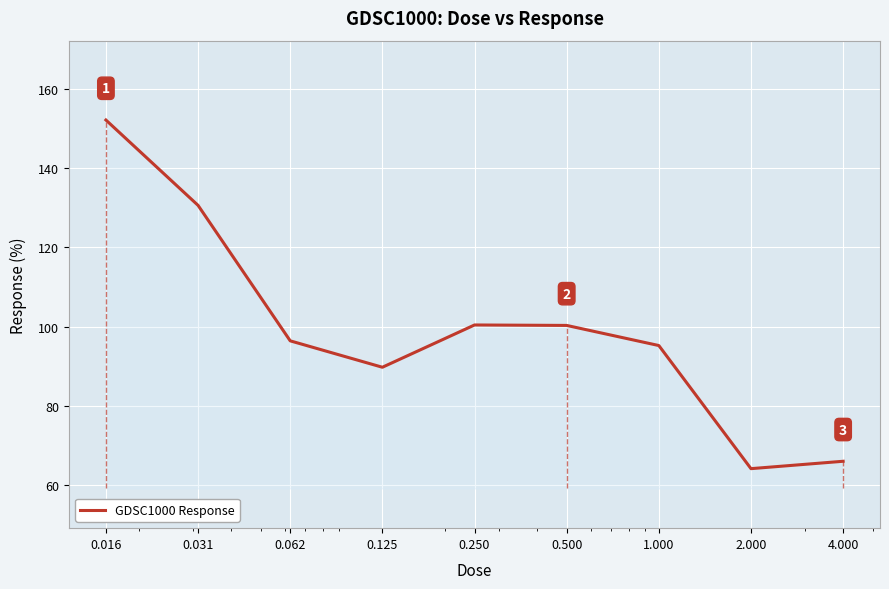

How many interior local peaks (higher than both neighbors) does the data have?

1